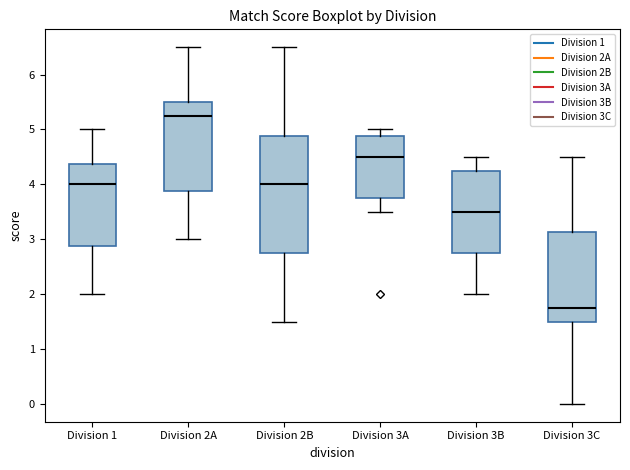

Which box's median line is the lowest?

Division 3C